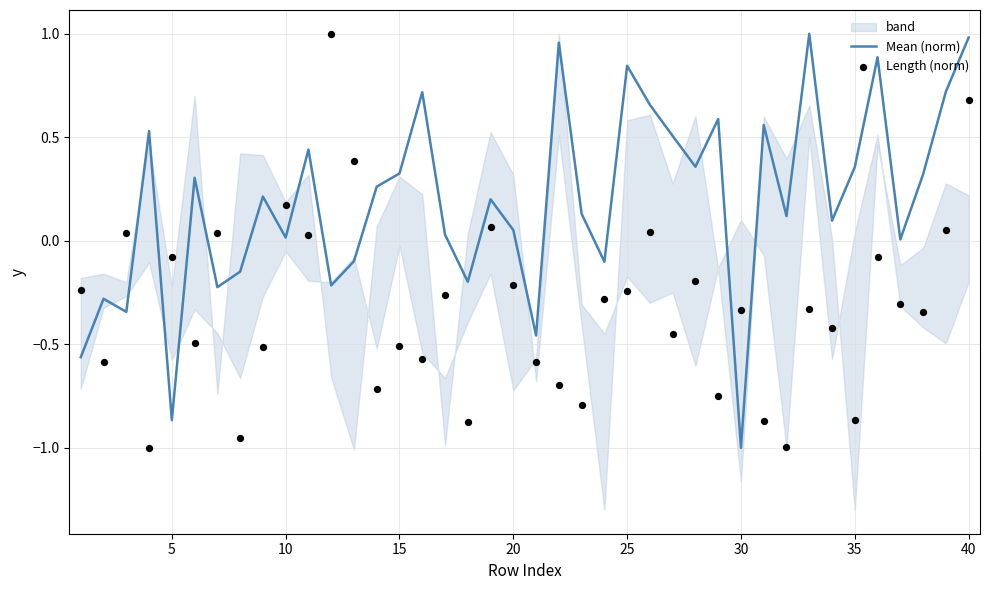

What is the minimum value for Mean (norm)?

-1.0